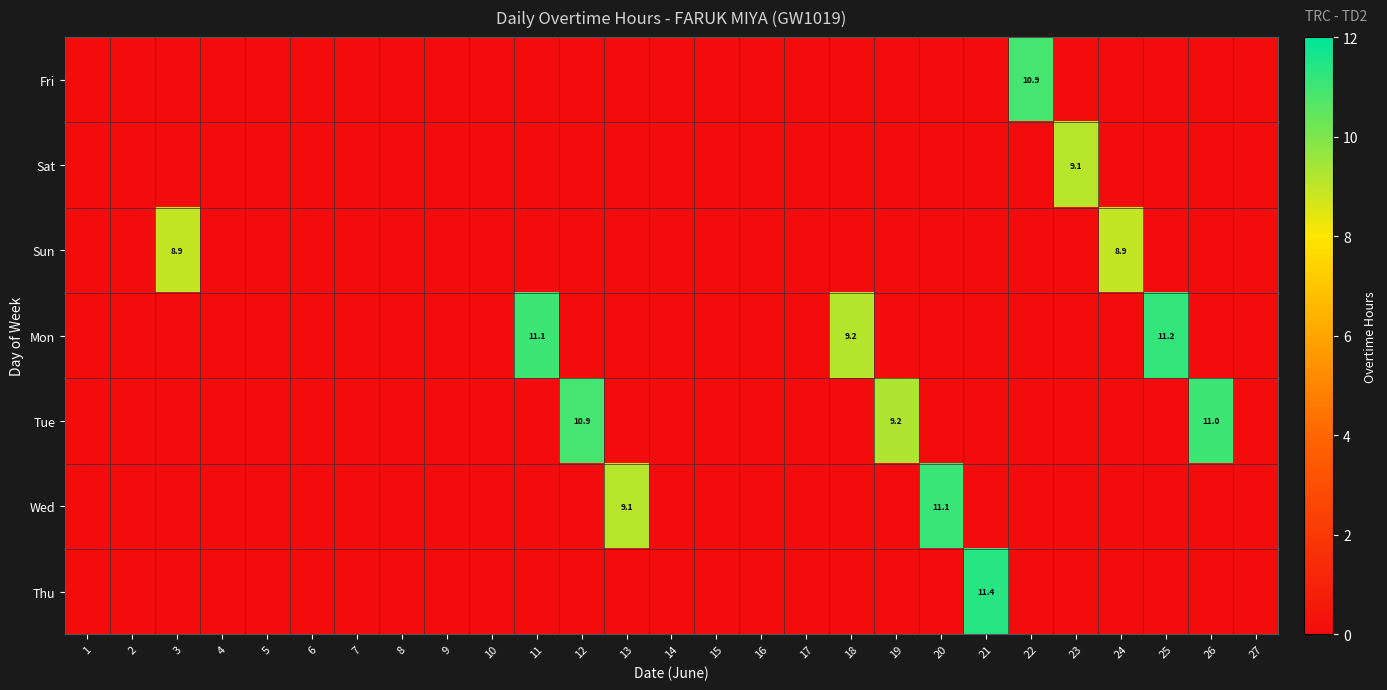

Rank the series by their maximum value, from highest to lowest.

Thu, Mon, Wed, Tue, Fri, Sat, Sun